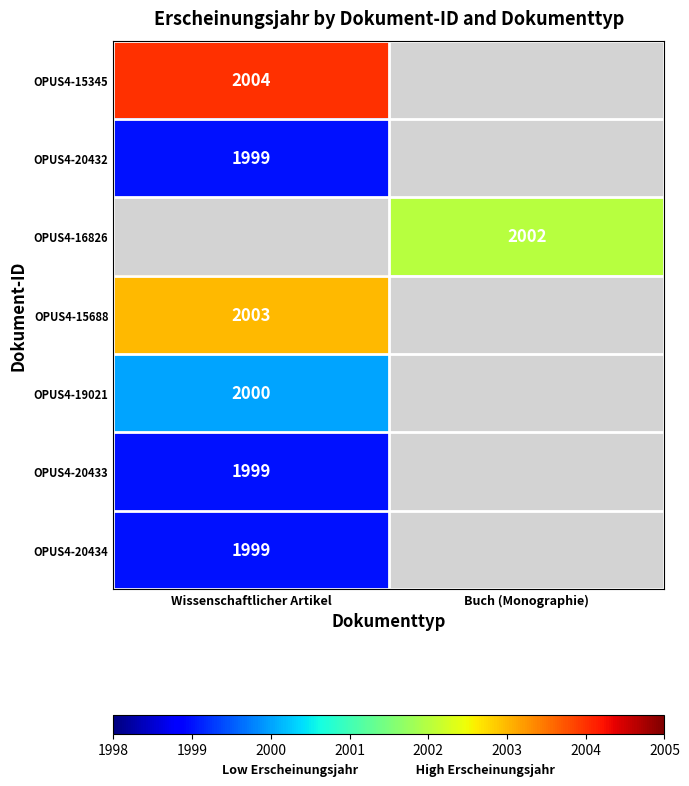

What is the greatest value displayed?

2004.0